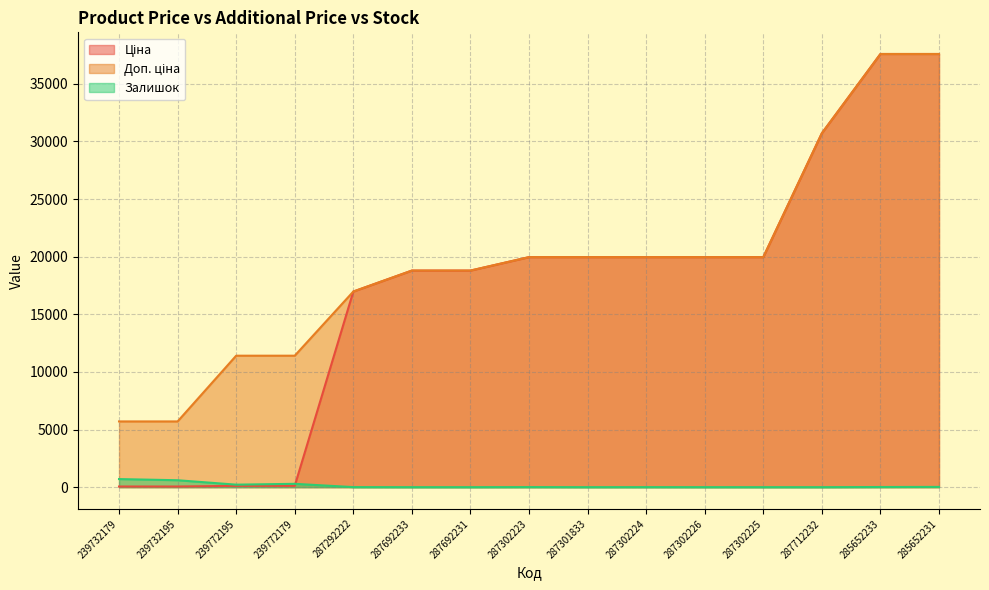

What is the maximum value for Ціна?

37593.6